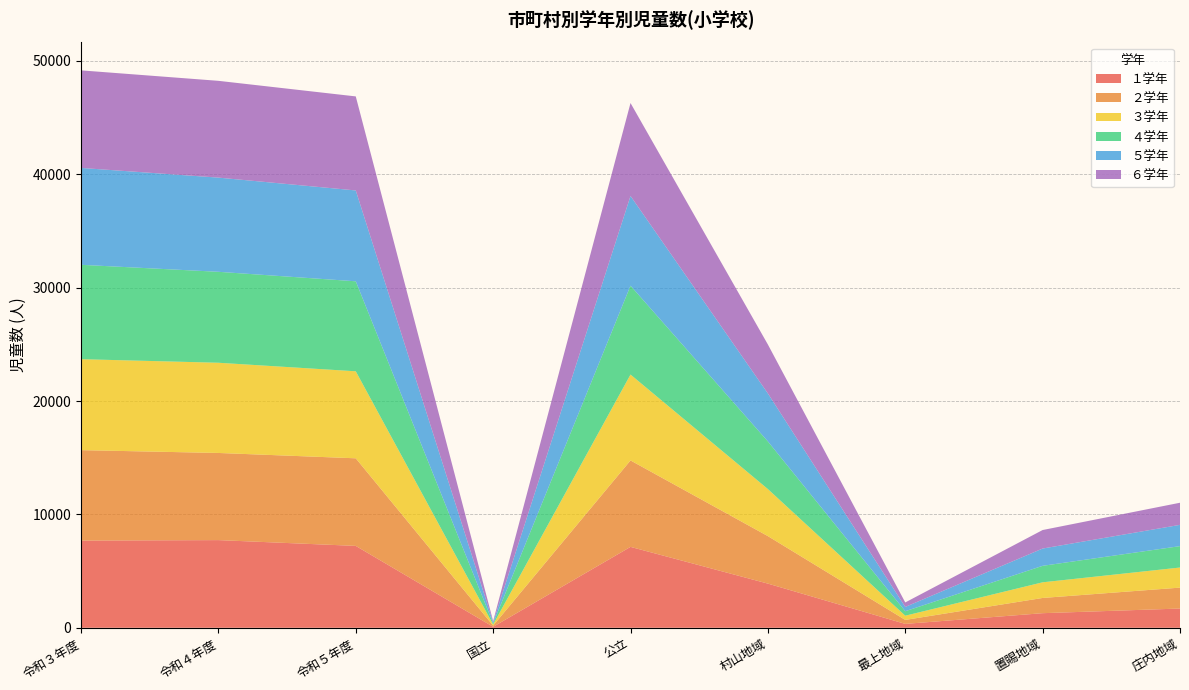

Reading right to left, list all the values displayed in this chart.

１学年: 1697	1287	342	3895	7135	86	7221	7732	7689
２学年: 1844	1342	351	4189	7624	102	7726	7686	7978
３学年: 1773	1381	371	4150	7576	99	7675	7957	8023
４学年: 1887	1454	395	4202	7838	100	7938	8022	8324
５学年: 1877	1524	379	4233	7913	100	8013	8308	8545
６学年: 1950	1633	396	4315	8197	97	8294	8536	8605